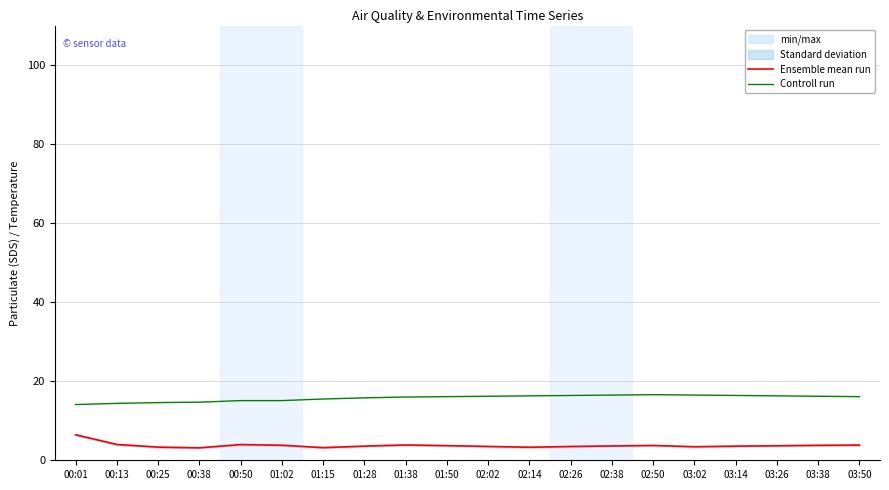

True or false: Ensemble mean run and Controll run cross at least once.

False